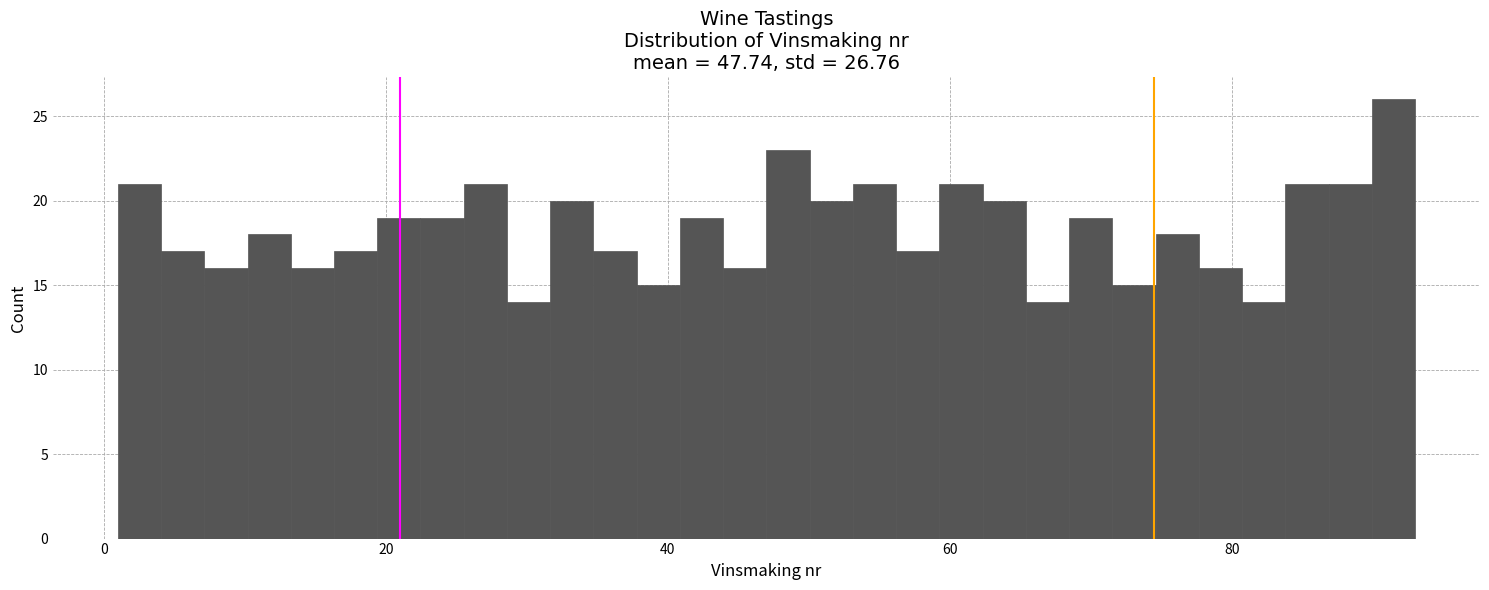

Around what value on the x-axis is the tallest bar? Give the approximate position of its centre, as read against the axis.

92